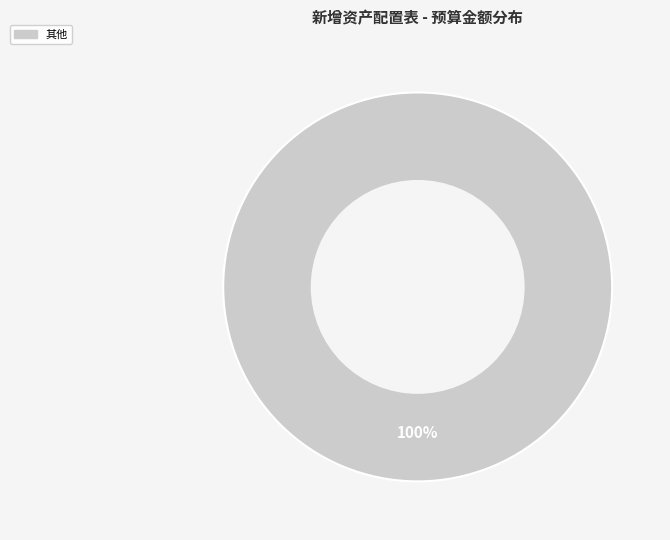

Is there any slice that represents more than half of the pie?

Yes